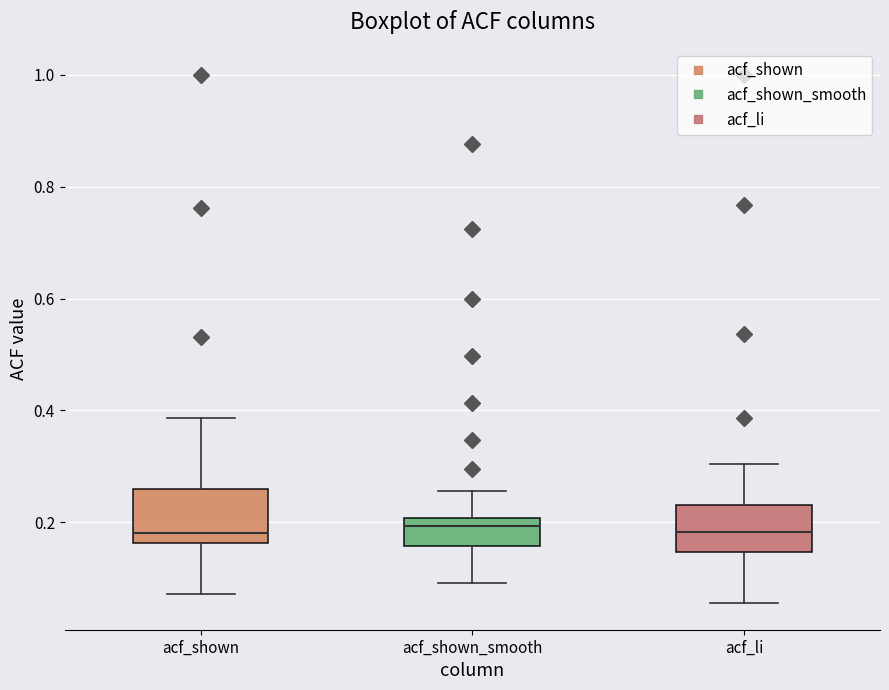

Where does the median line of the box for acf_shown sit on the y-axis? The values are not printed on the chart, so give them approximately, as read against the axis.

0.18